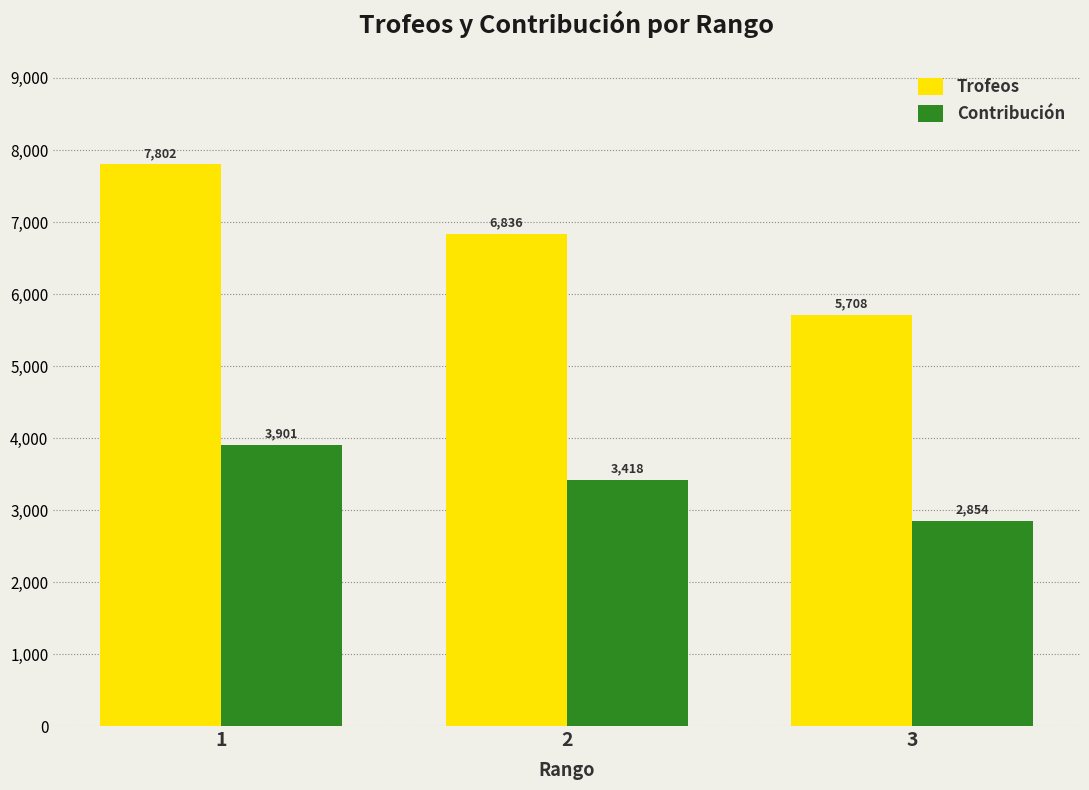

How many data points in Trofeos are less than 6836?

1